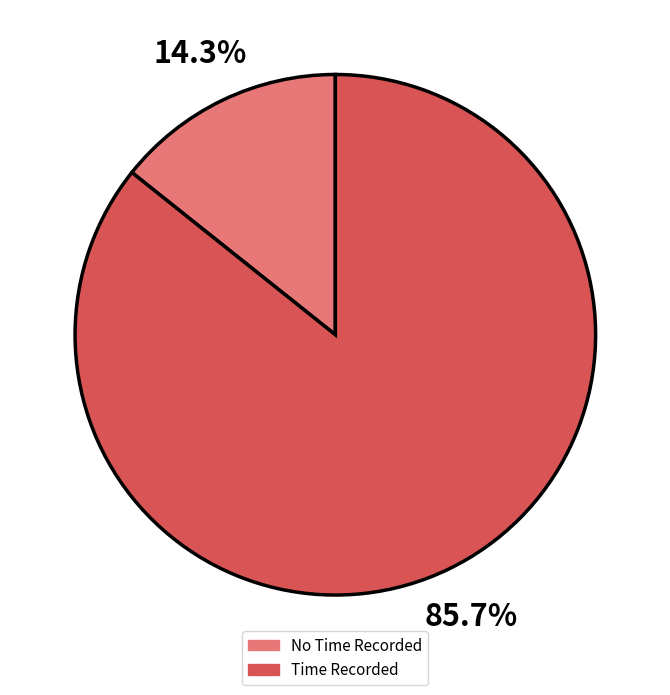

Does any single category account for the majority?

Yes